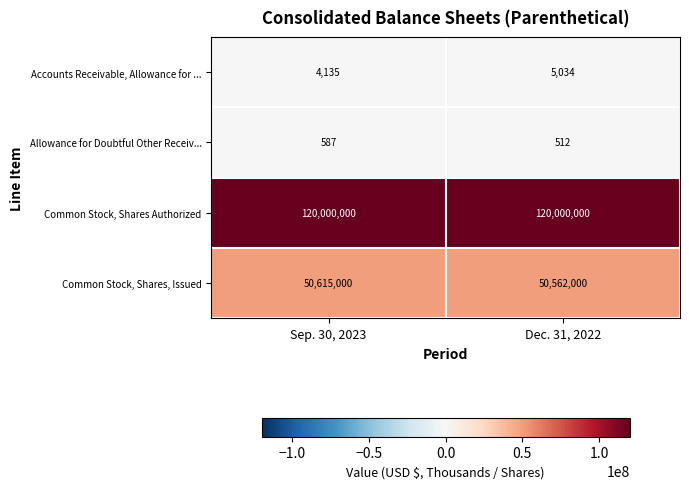

What is the sum of all Common Stock, Shares, Issued values?

101177000